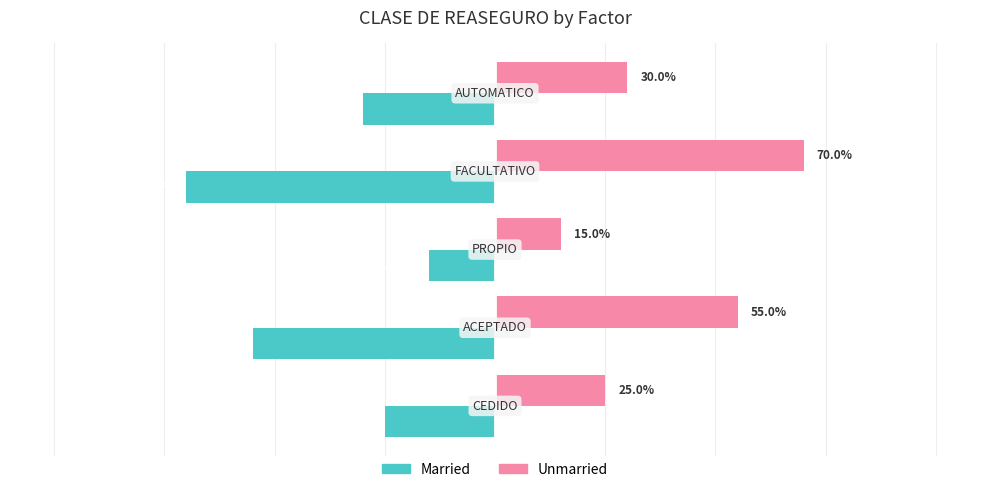

What are all the series names shown in the legend?

Married, Unmarried